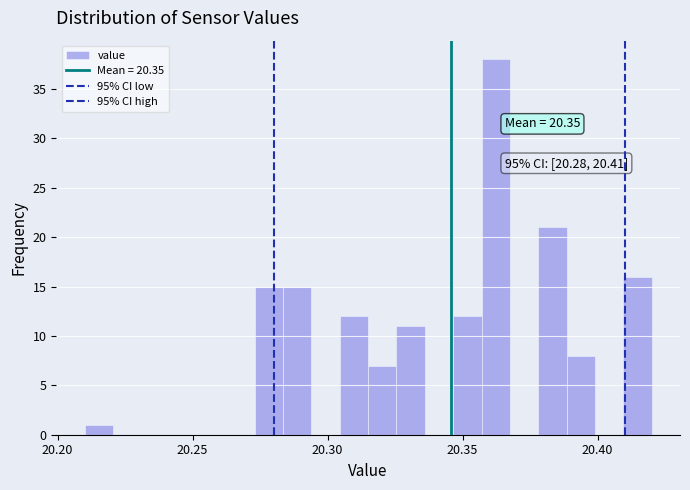

Read against the x-axis, roughly where is the centre of the tallest bar?

20.360